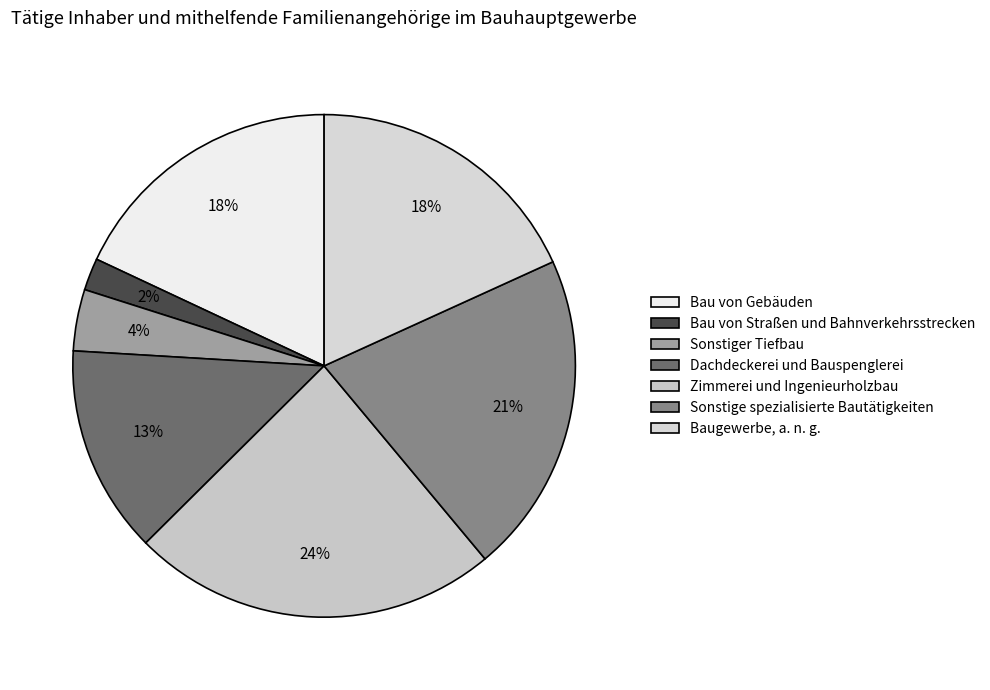

The Zimmerei und Ingenieurholzbau slice represents 24% of the pie. True or false?

True